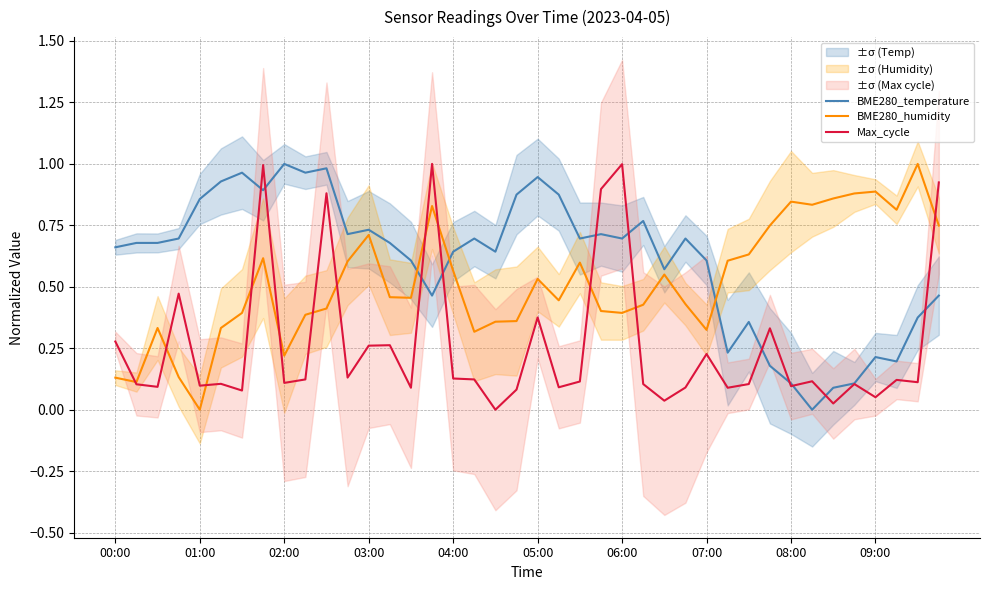

How many lines are shown in the chart?

3